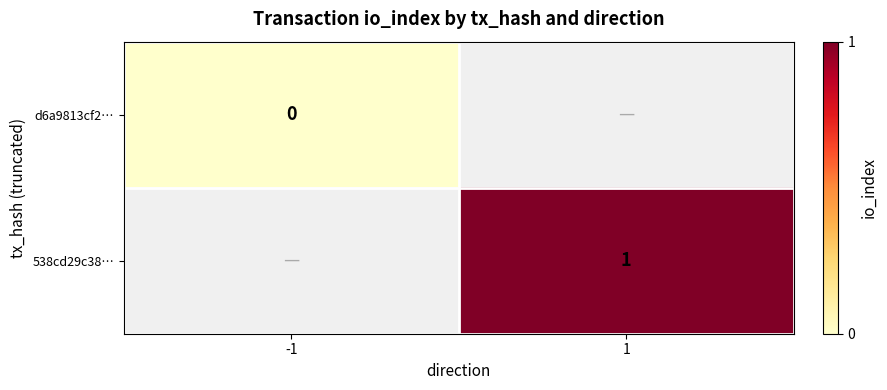

Between -1 and 1, which is larger?

1